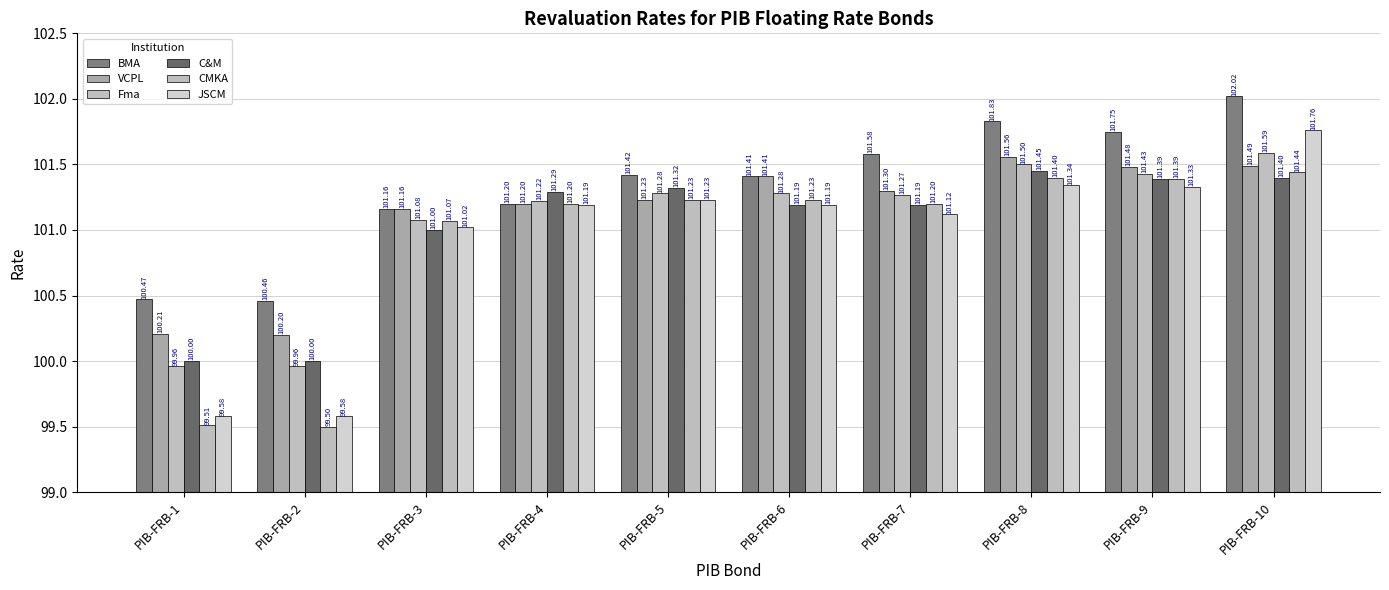

At PIB-FRB-3, list the series in order from largest to smallest.

BMA, VCPL, Fma, CMKA, JSCM, C&M